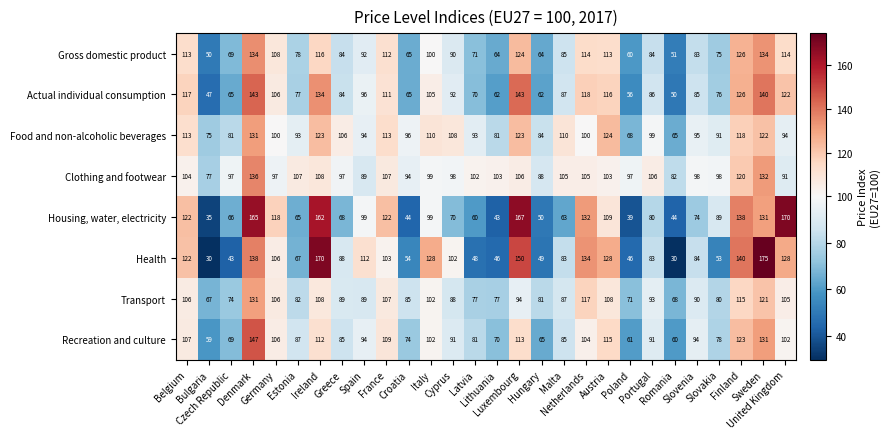

What is the highest value of the Food and non-alcoholic beverages series?

131